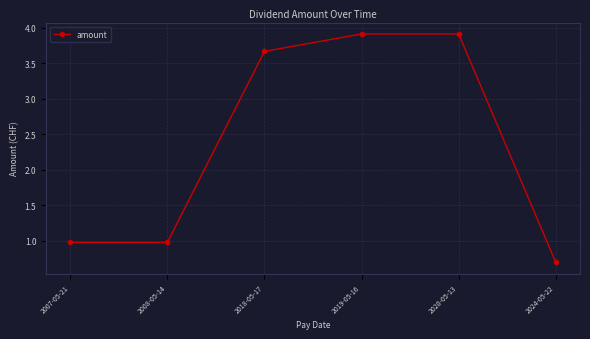

True or false: the data shows 6.2 at 2020-05-13.

False